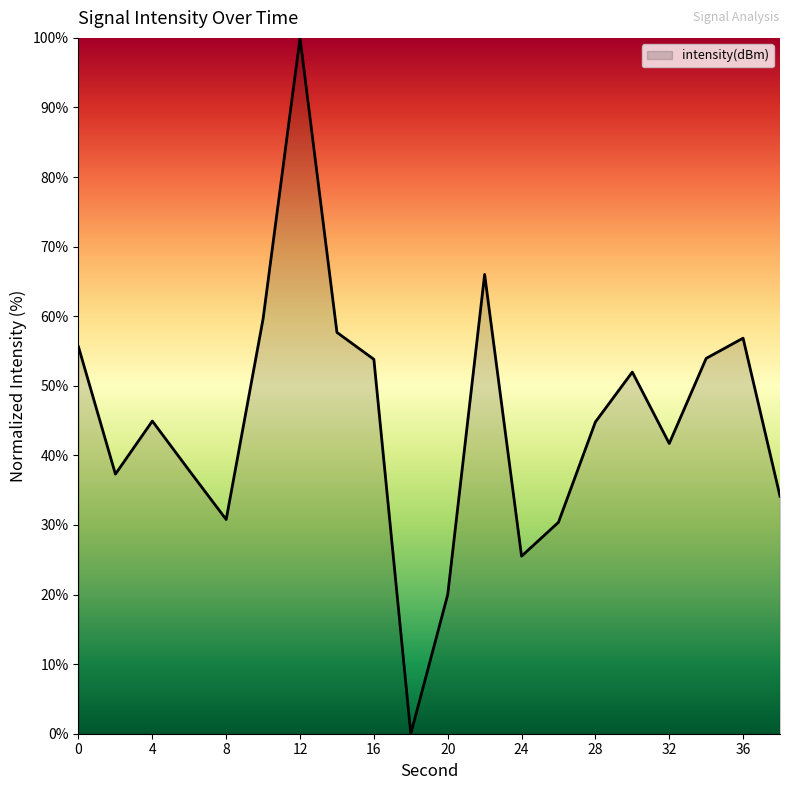

How many lines are shown in the chart?

1